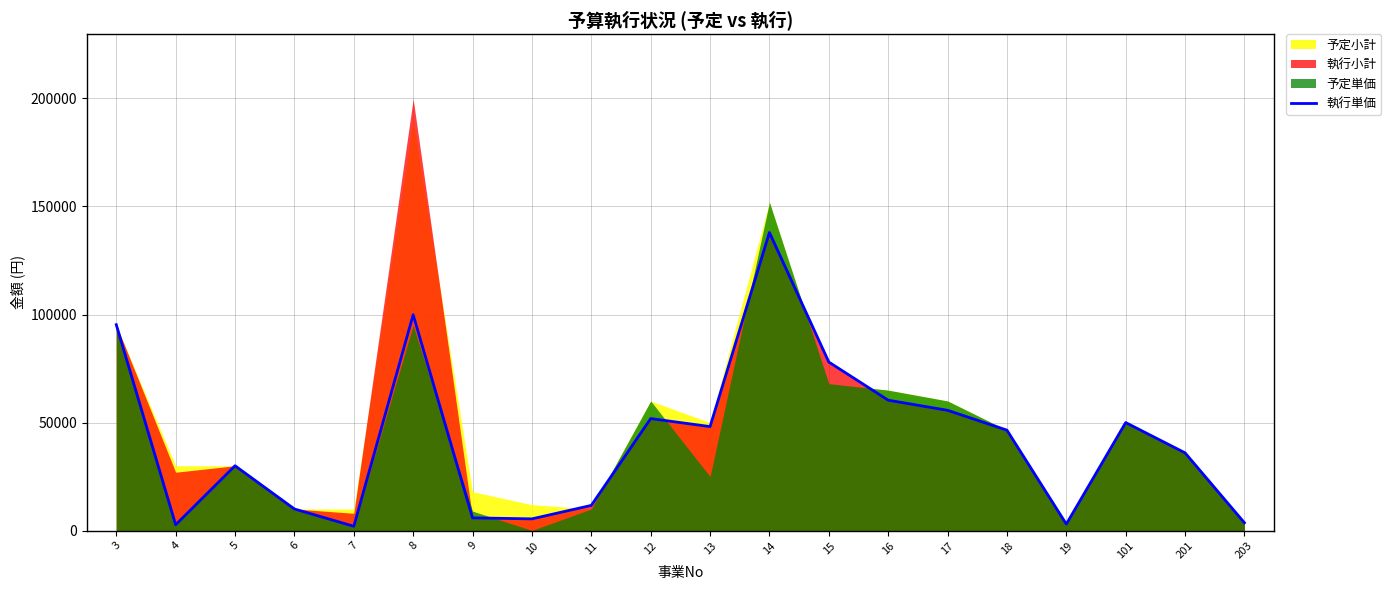

What is the value of the 16th point from the left?

46480